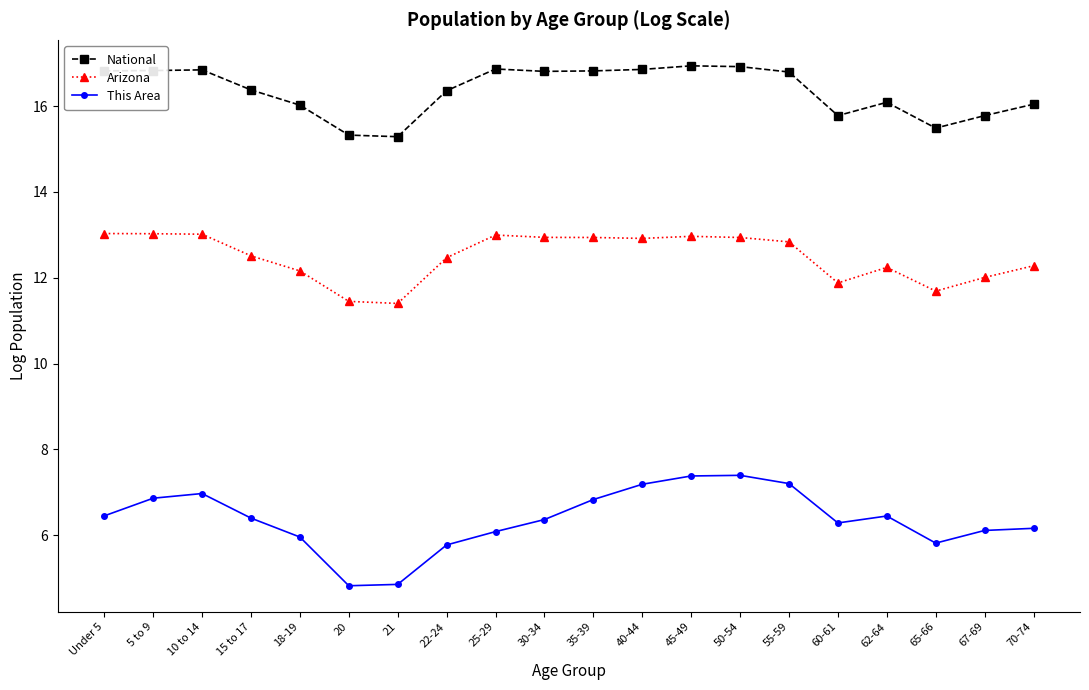

What is the spread (max minus min) of values at 40-44?

9.7